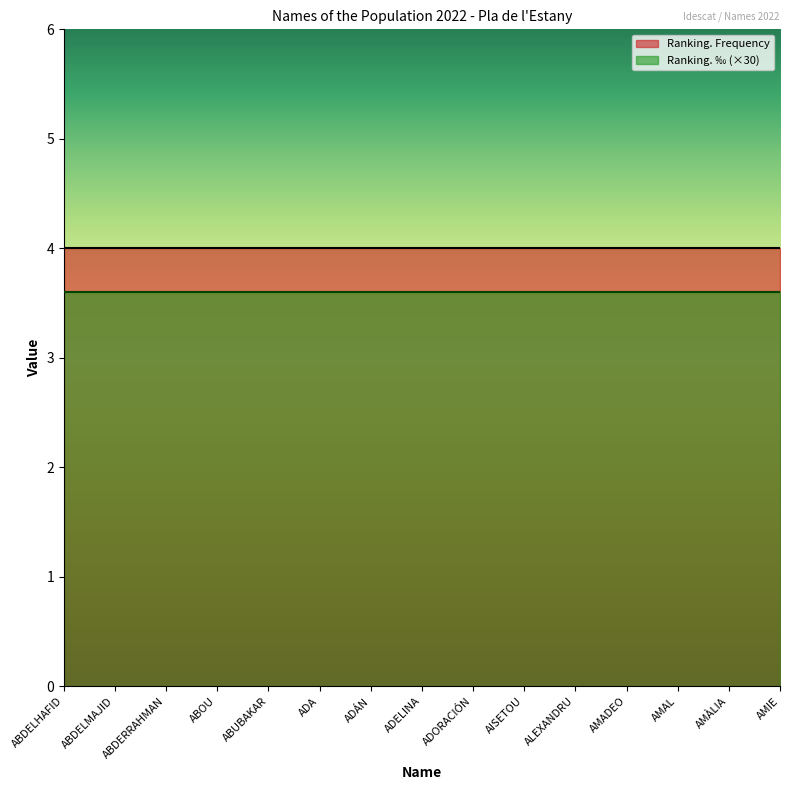

What is the maximum value shown in the chart?

4.0